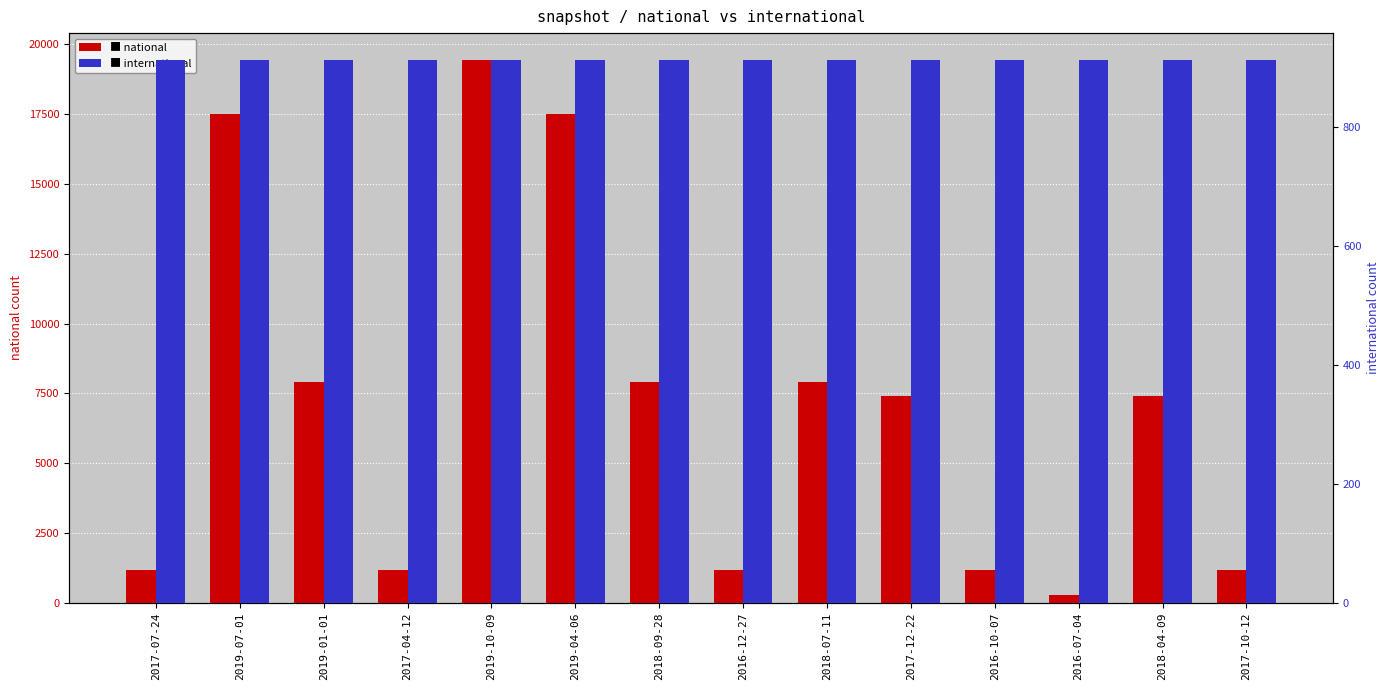

Is it true that international equals 241 at 2017-10-12?

False